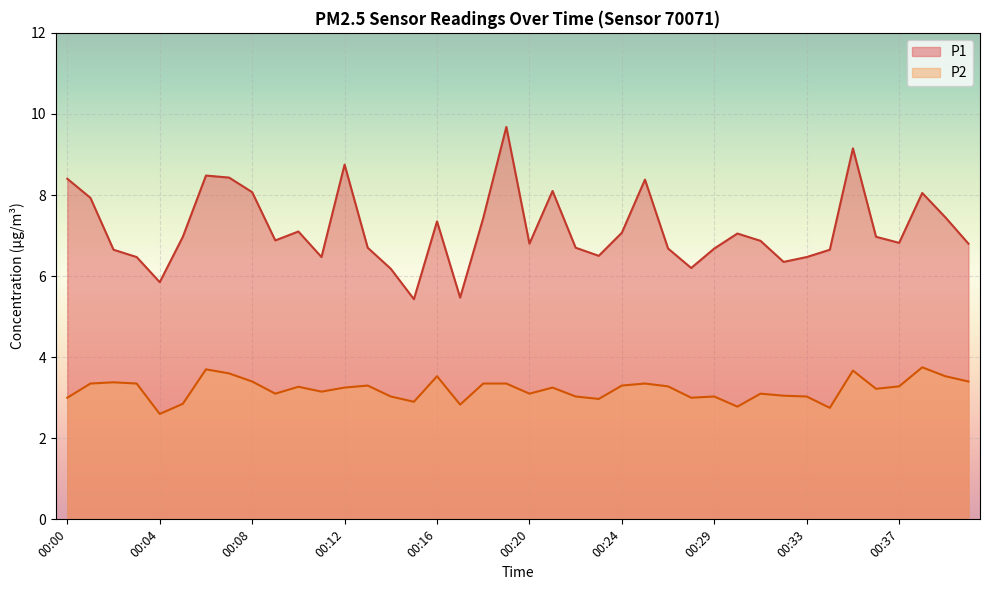

Which label corresponds to the smallest value in the chart?

00:04